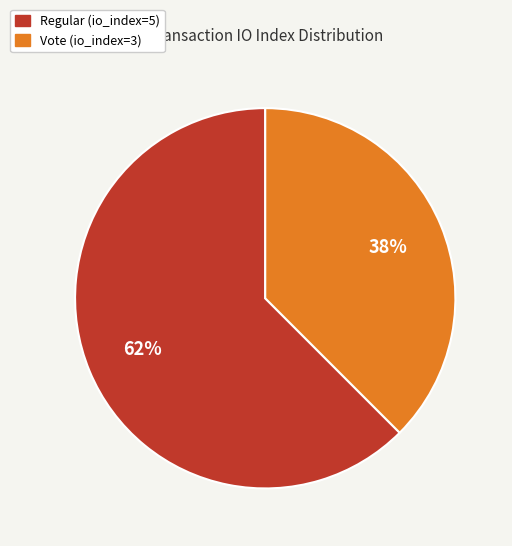

Count the number of slices in the pie.

2